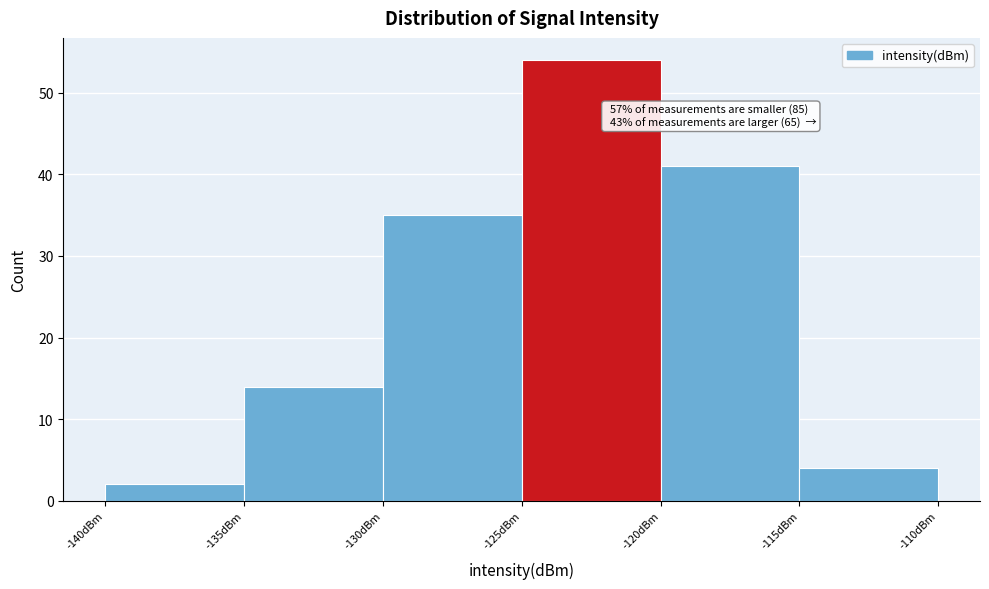

Over which range of the x-axis is the bar tallest?

-125 to -120